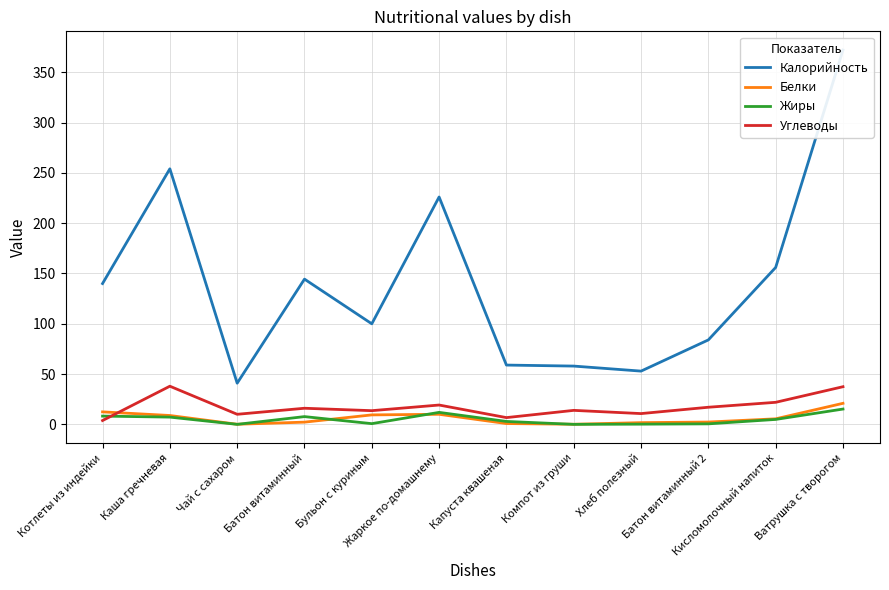

At Каша гречневая, list the series in order from largest to smallest.

Калорийность, Углеводы, Белки, Жиры